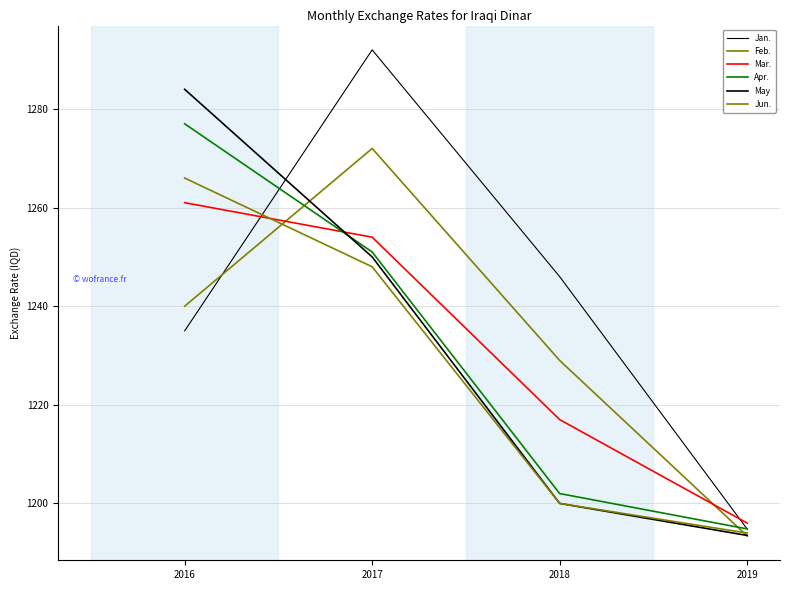

How many intersections are there between Jan. and Mar.?

2